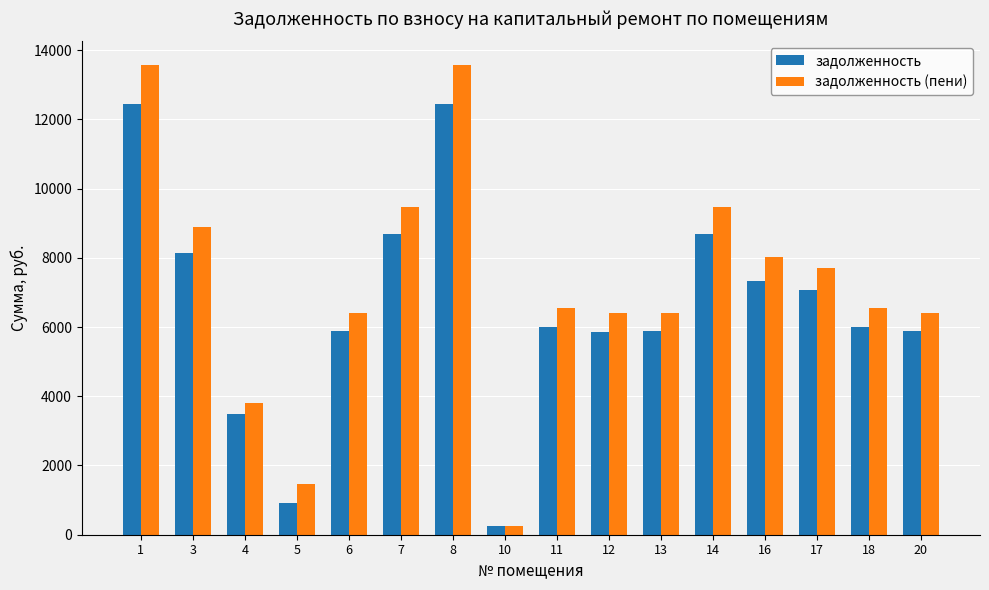

Between 8 and 20, which series saw the biggest shift?

задолженность (пени)